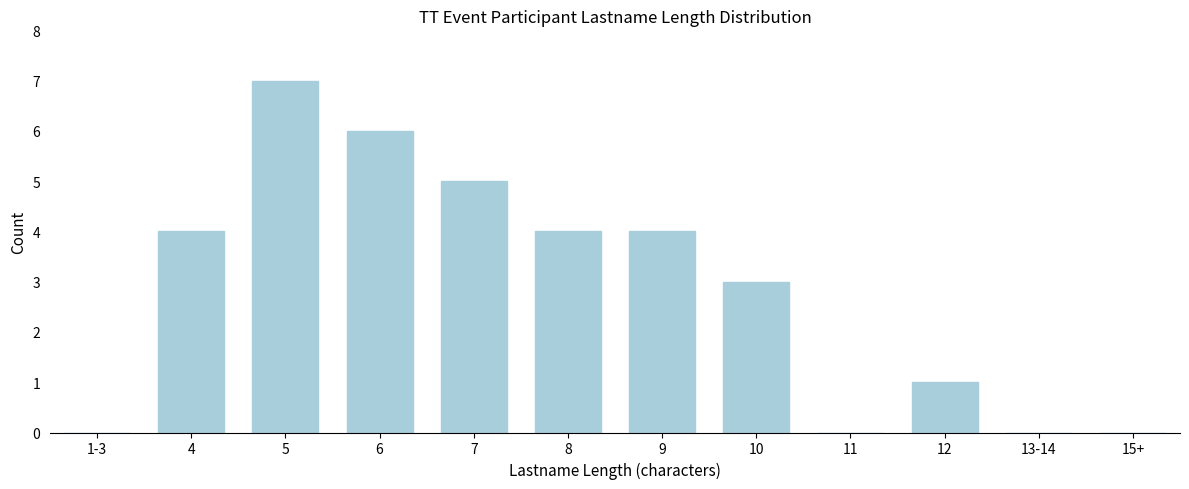

Reading left to right, list all the values displayed in this chart.

1-3=0	4=4	5=7	6=6	7=5	8=4	9=4	10=3	11=0	12=1	13-14=0	15+=0